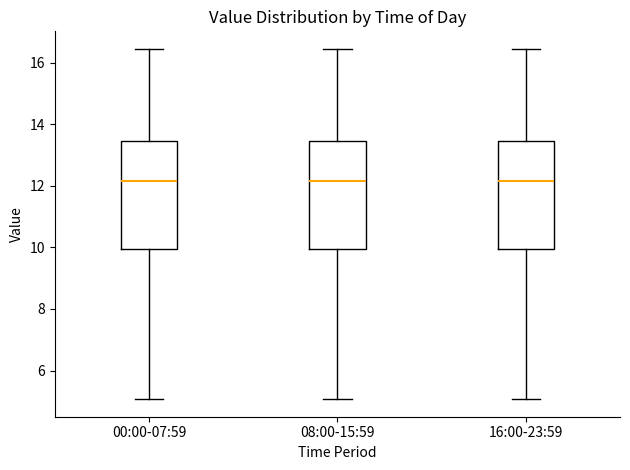

Reading left to right, read every box against the y-axis: the position of its median line, the range the box covers, and the ends of its whiskers. The values are not printed on the chart, so give them approximately, as read against the axis.

00:00-07:59: median 12.2, box 10.0 to 13.4, whiskers 5.0 to 16.4
08:00-15:59: median 12.2, box 10.0 to 13.4, whiskers 5.0 to 16.4
16:00-23:59: median 12.2, box 10.0 to 13.4, whiskers 5.0 to 16.4